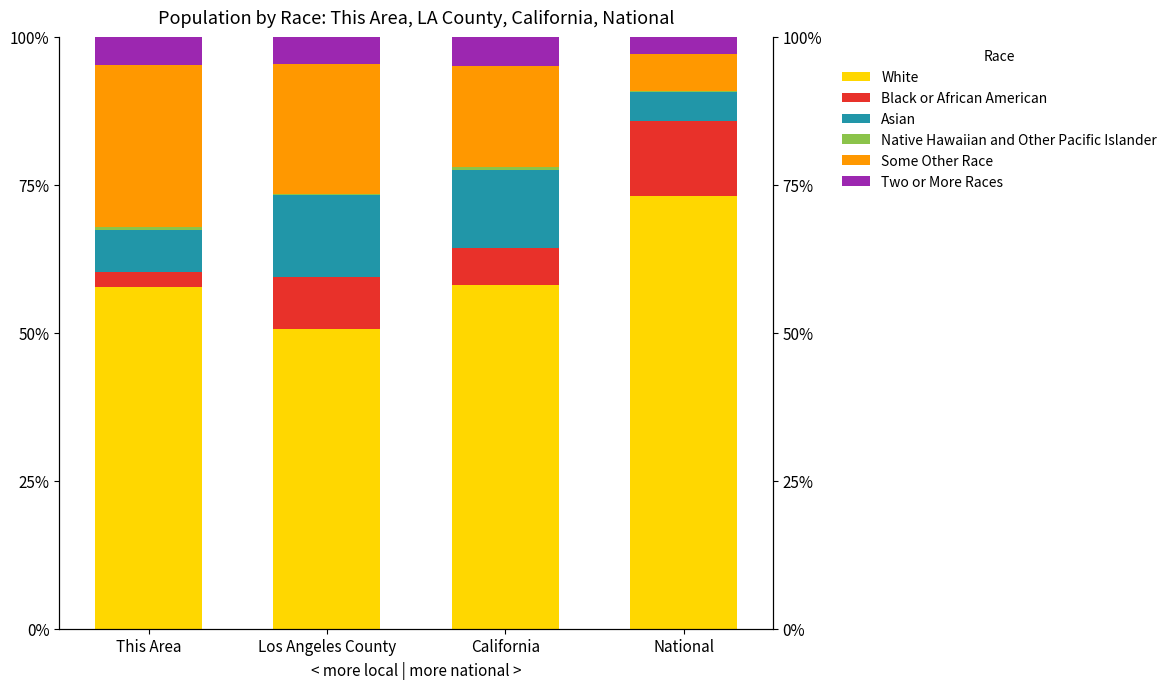

Rank the series by their maximum value, from highest to lowest.

White, Some Other Race, Asian, Black or African American, Two or More Races, Native Hawaiian and Other Pacific Islander